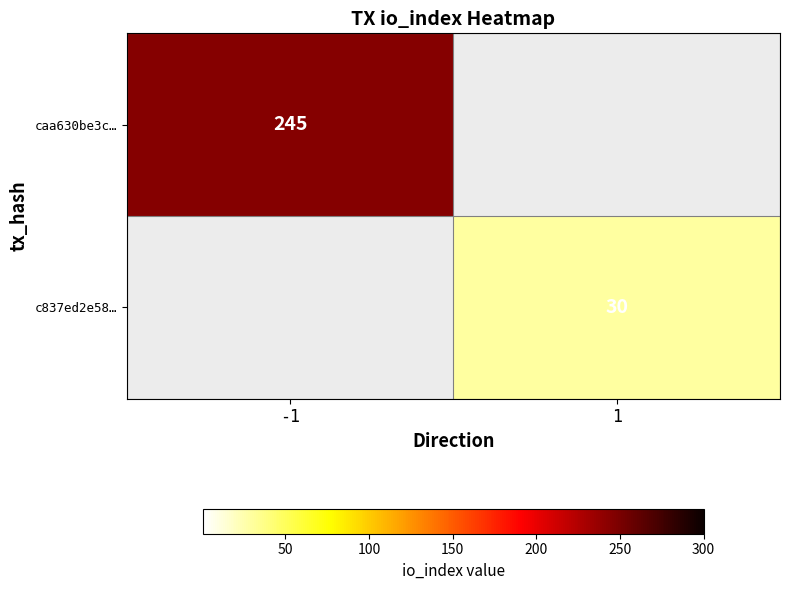

The value of caa630be3c… at -1 is 245. True or false?

True